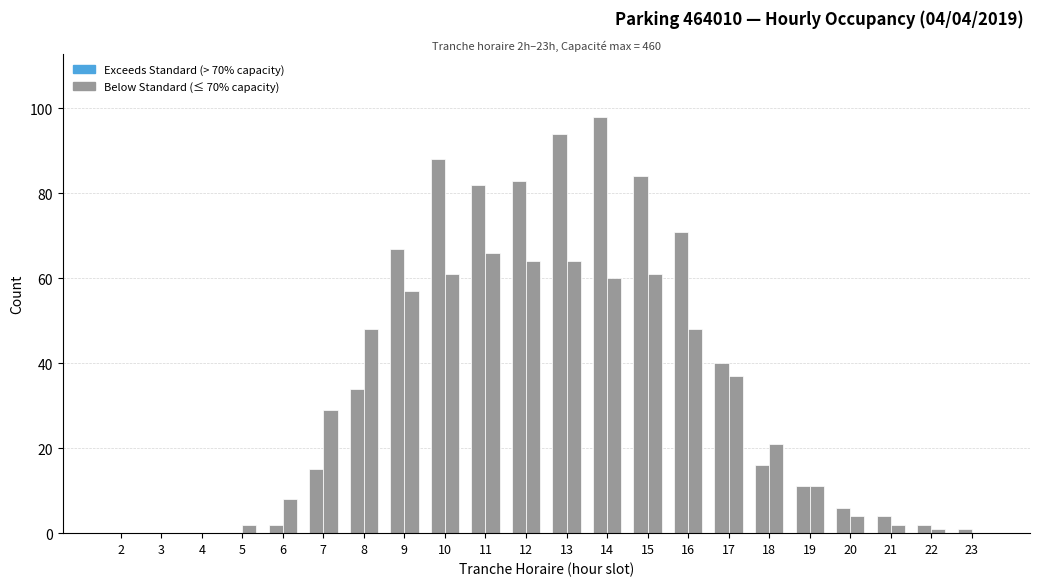

The NB_HORAIRE series shows 84 at 15. True or false?

True